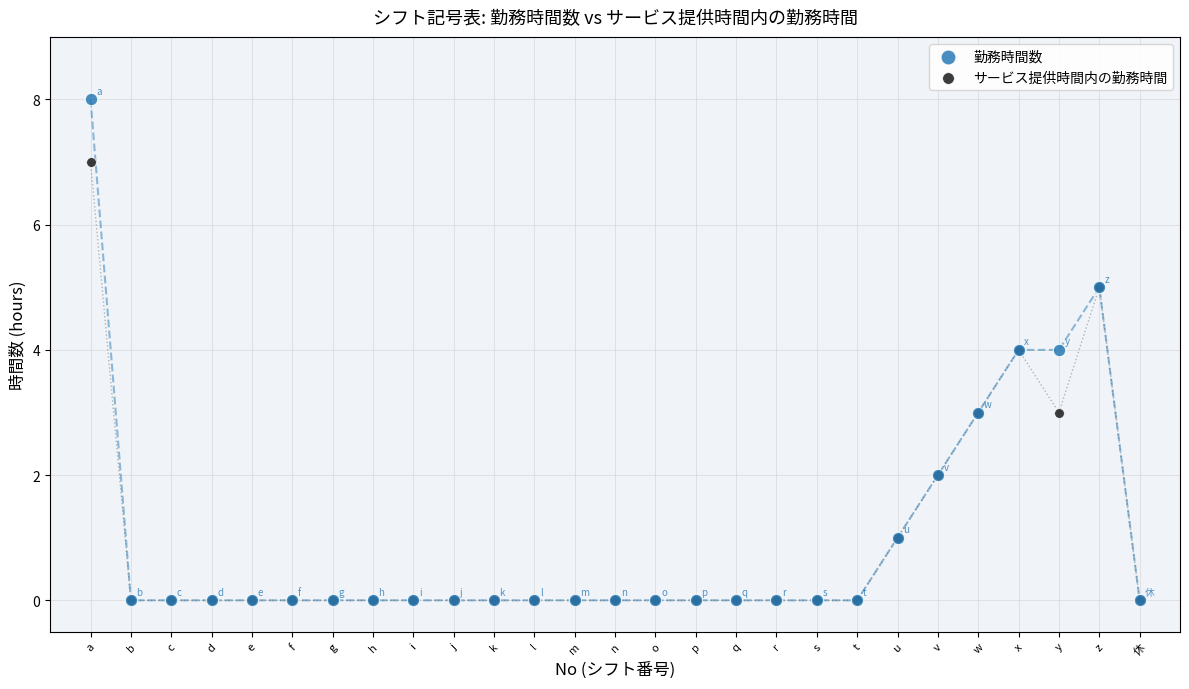

Which series contains the highest Y value?

勤務時間数